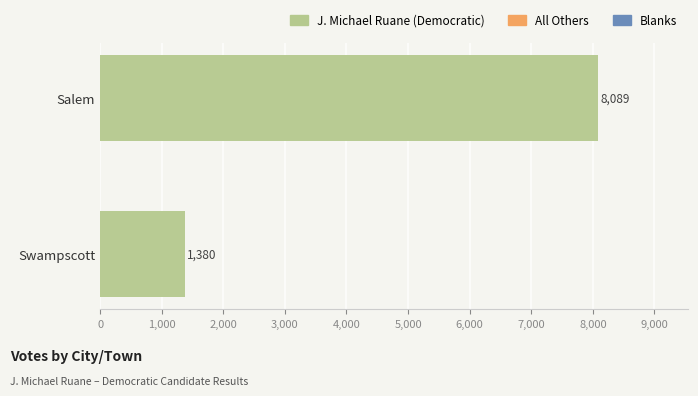

List the labels in order of value, largest first.

Salem, Swampscott